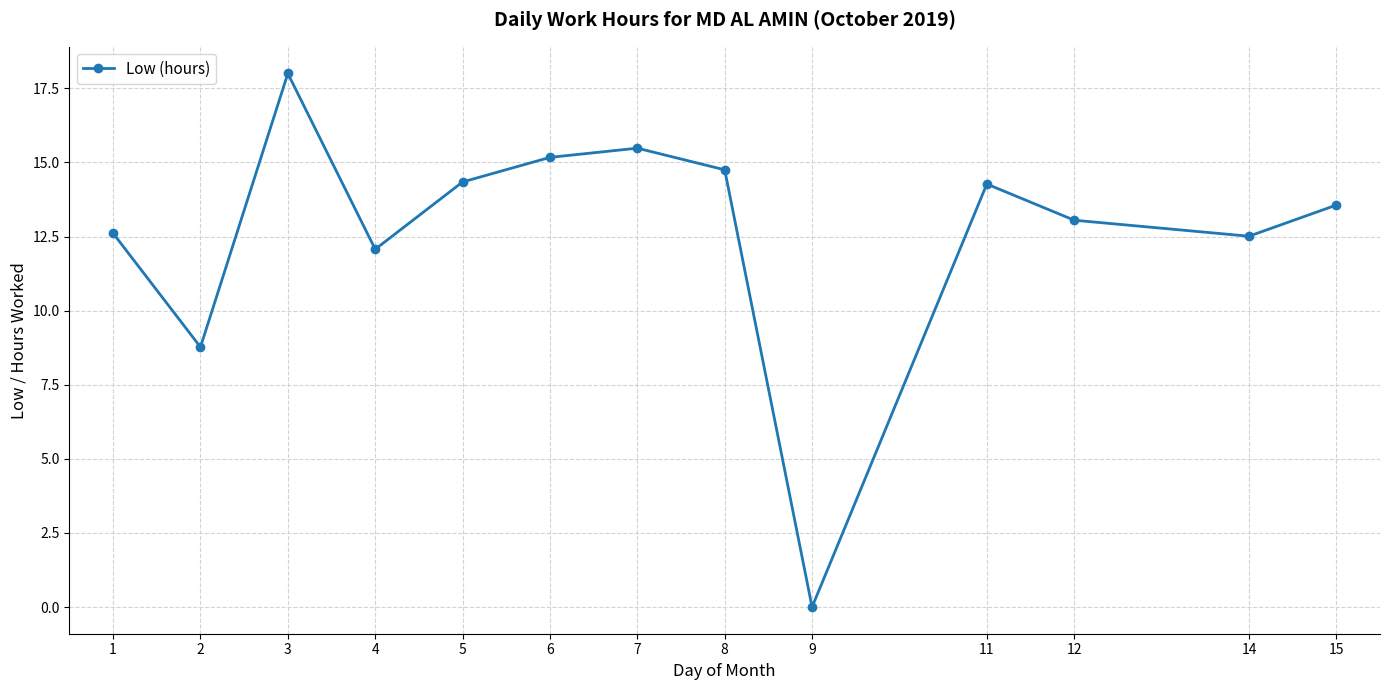

How many interior local peaks (higher than both neighbors) does the data have?

3